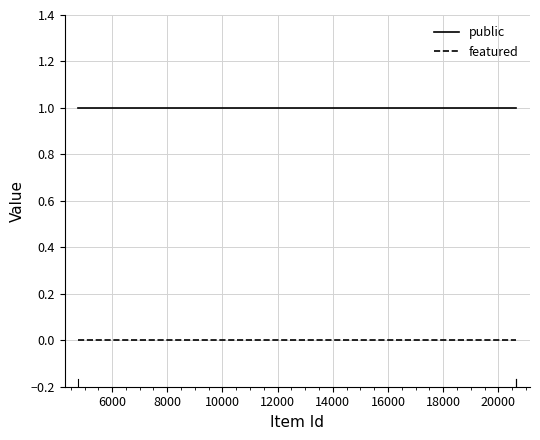

Which series has the largest total across all categories?

public